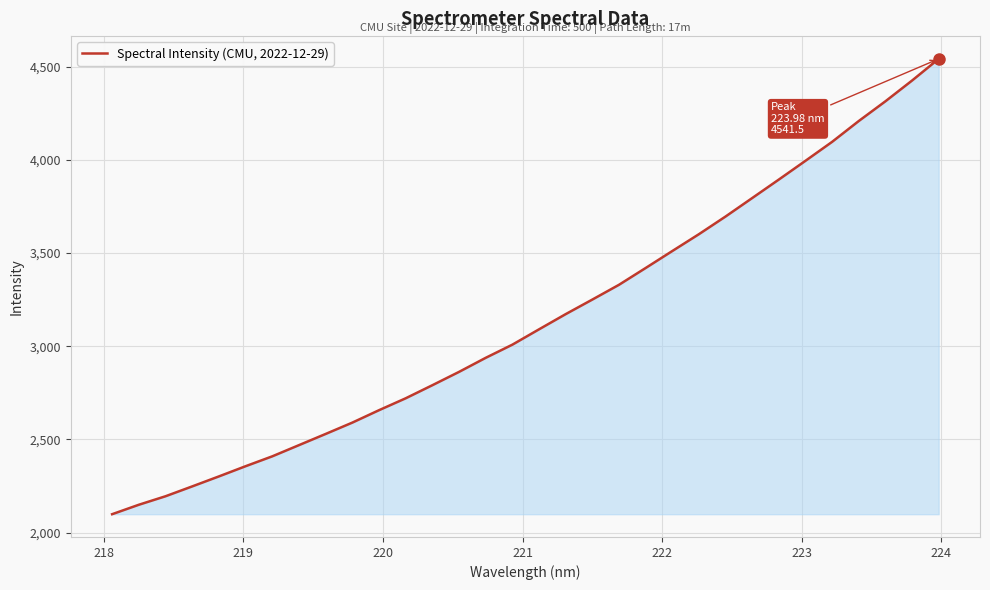

What is the smallest value displayed?

2098.8